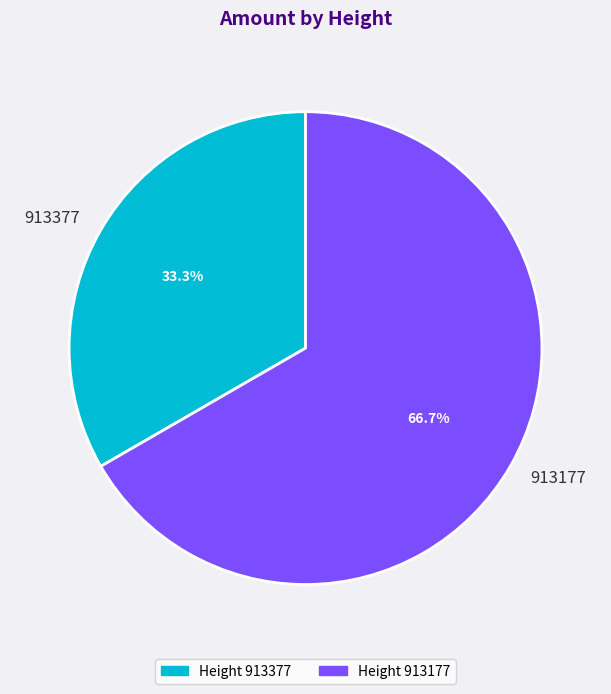

Rank the categories by value from lowest to highest.

913377, 913177